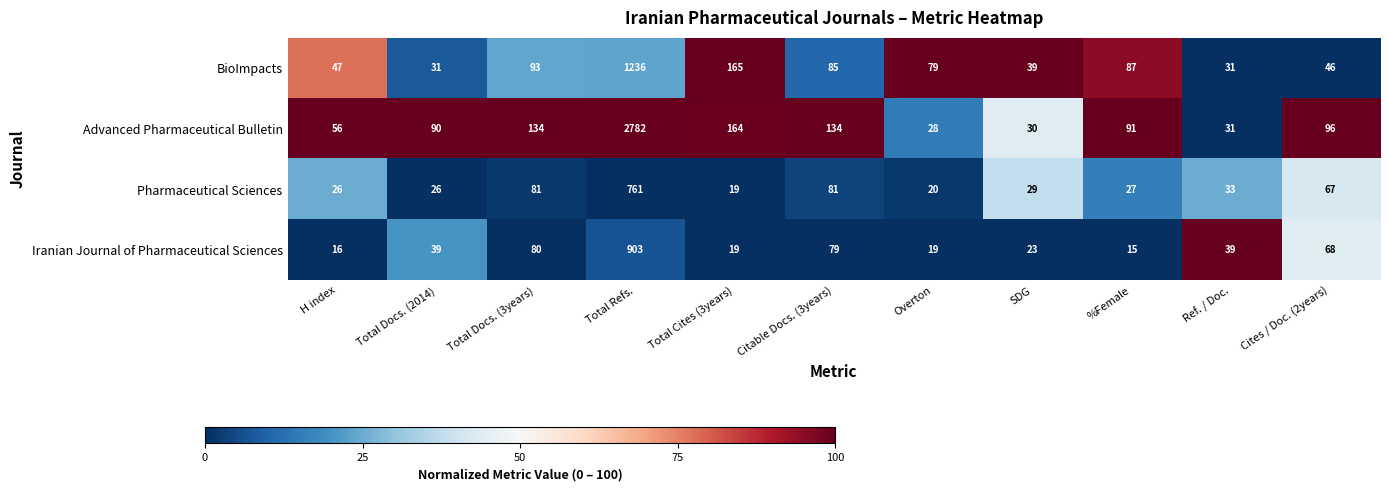

Is the value of BioImpacts at H index greater than the value of Advanced Pharmaceutical Bulletin at Total Cites (3years)?

No